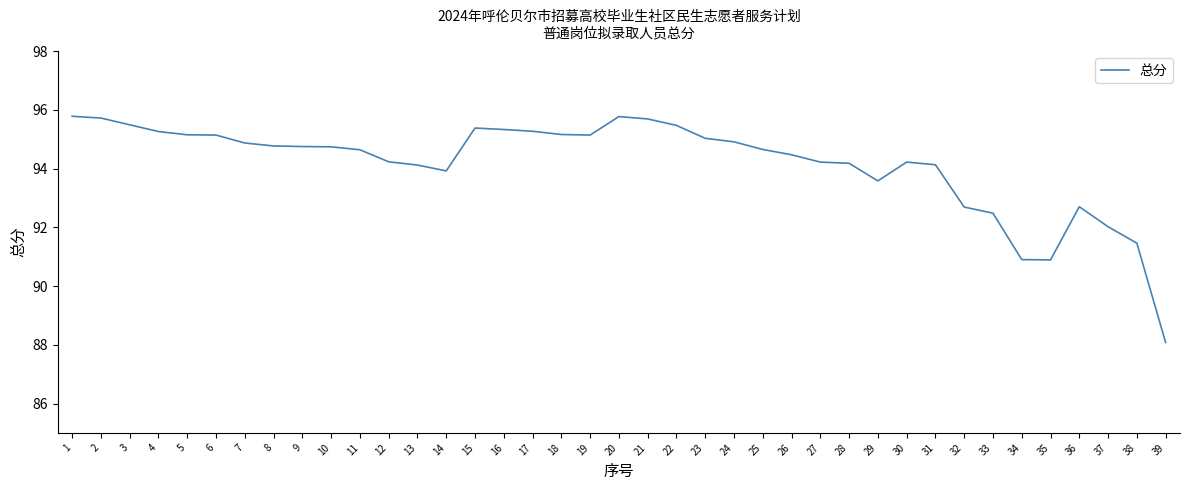

What is the difference between the maximum and minimum values?

7.7